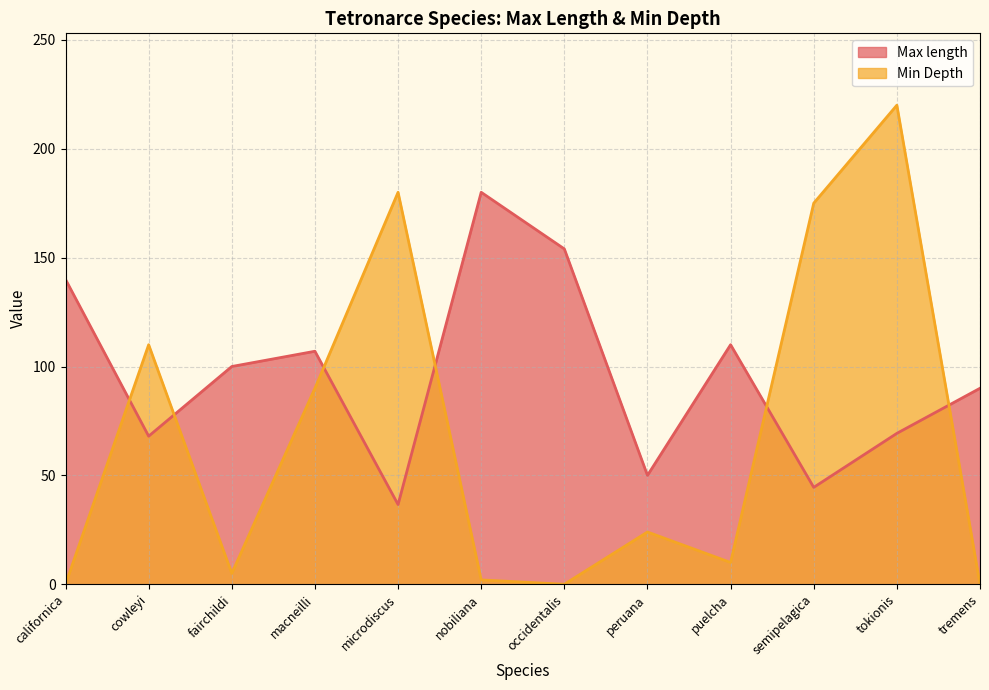

Is the value of Min Depth at cowleyi greater than the value of Max length at cowleyi?

Yes